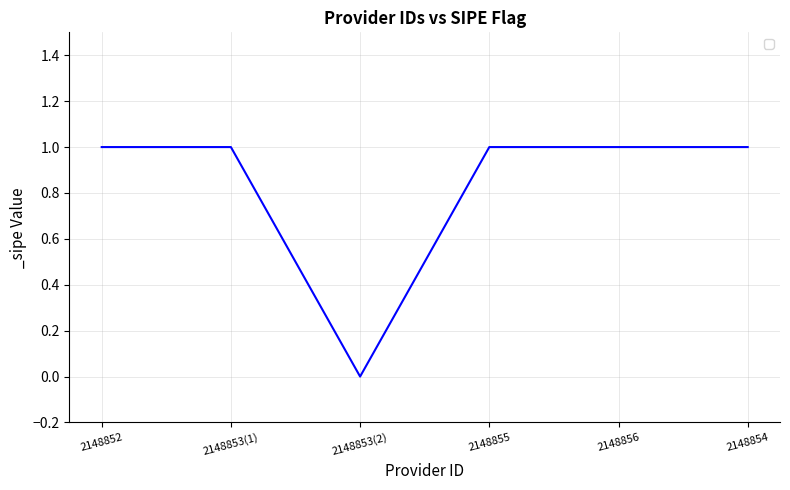

Reading left to right, transcribe all the data shown in this chart.

2148852=1	2148853(1)=1	2148853(2)=0	2148855=1	2148856=1	2148854=1